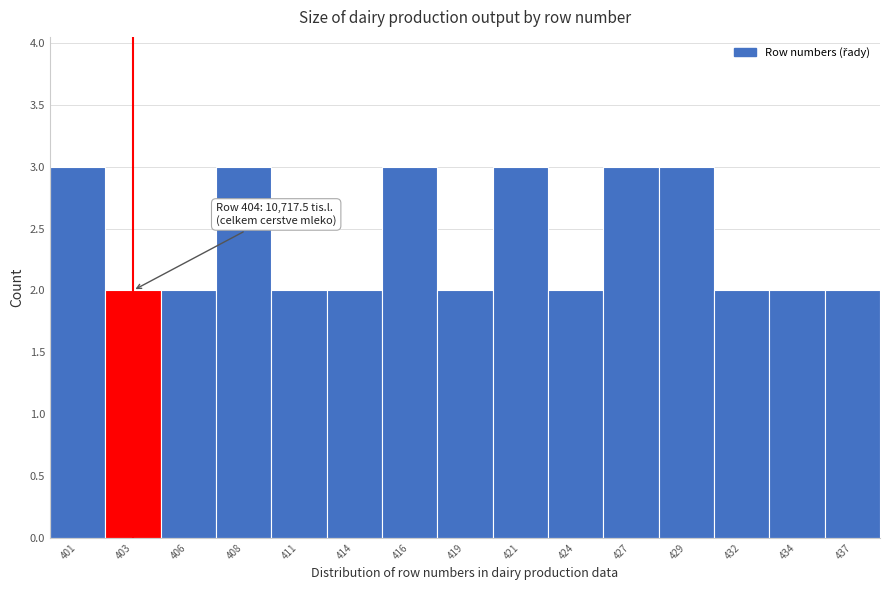

Reading left to right, what are all the values shown in this chart?

3	2	2	3	2	2	3	2	3	2	3	3	2	2	2